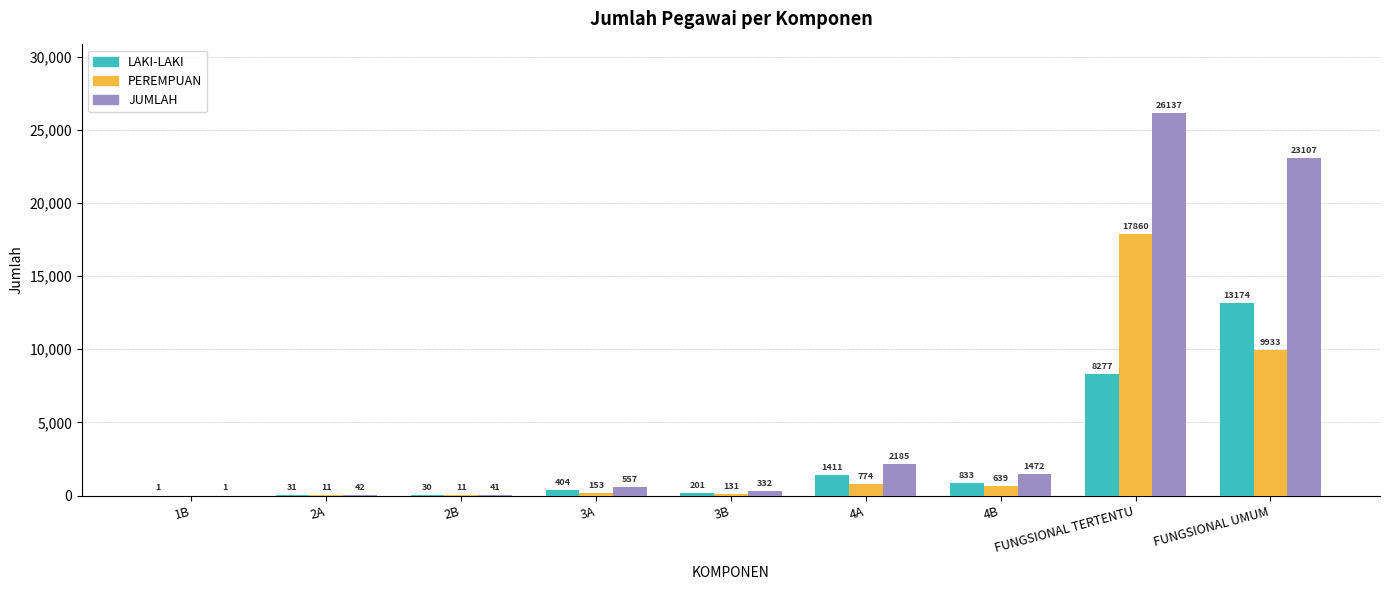

At which category is the sum across all series the highest?

FUNGSIONAL TERTENTU